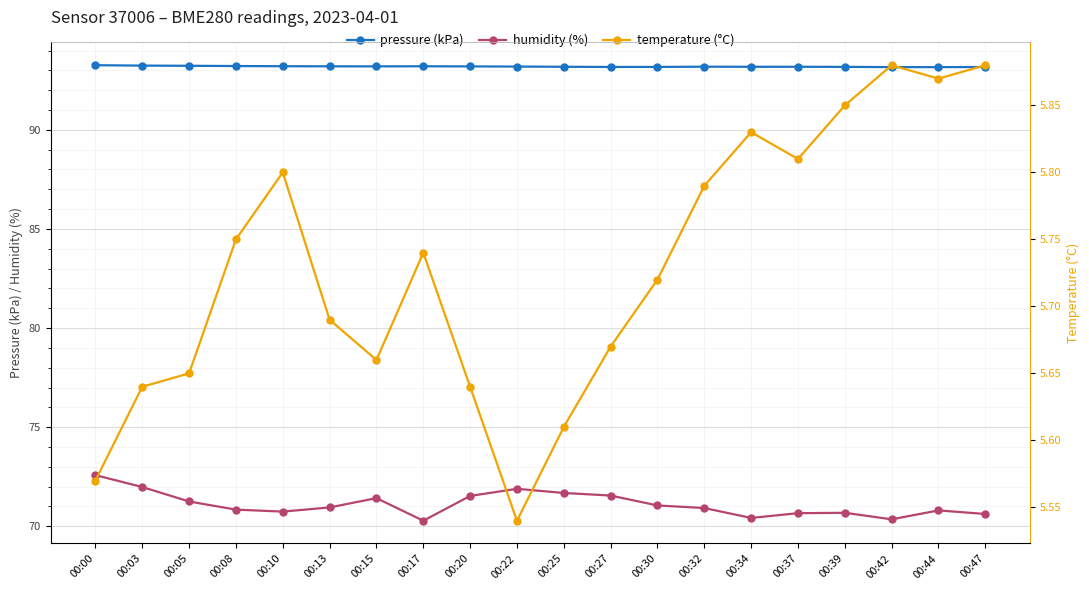

At which category is the sum across all series the highest?

00:00